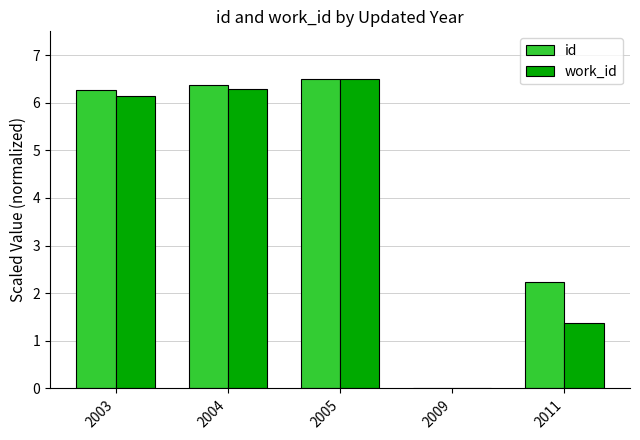

What is the average value of the work_id series?

4.1